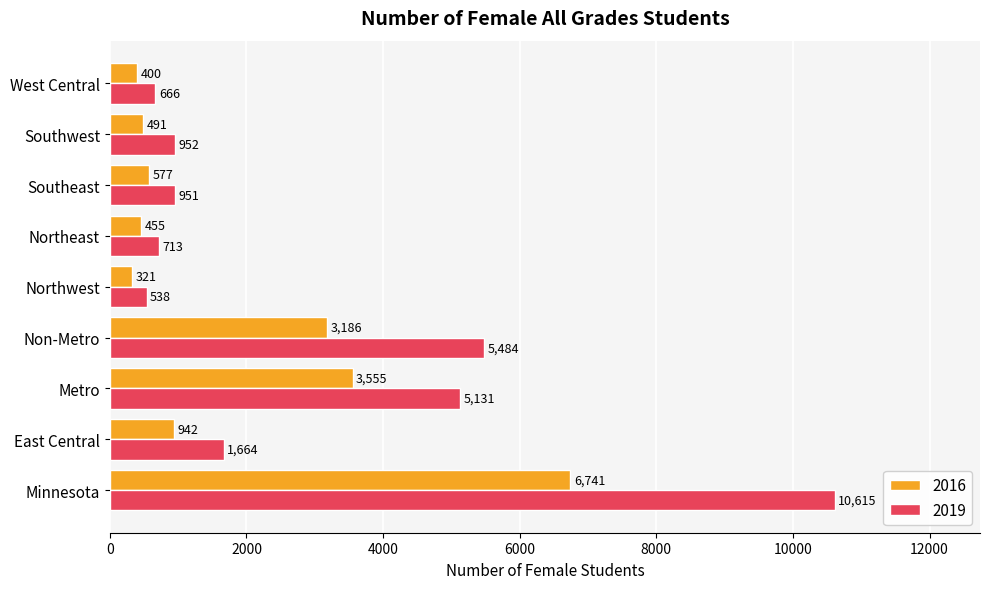

Is the value of 2019 at Southeast greater than the value of 2016 at Northwest?

Yes